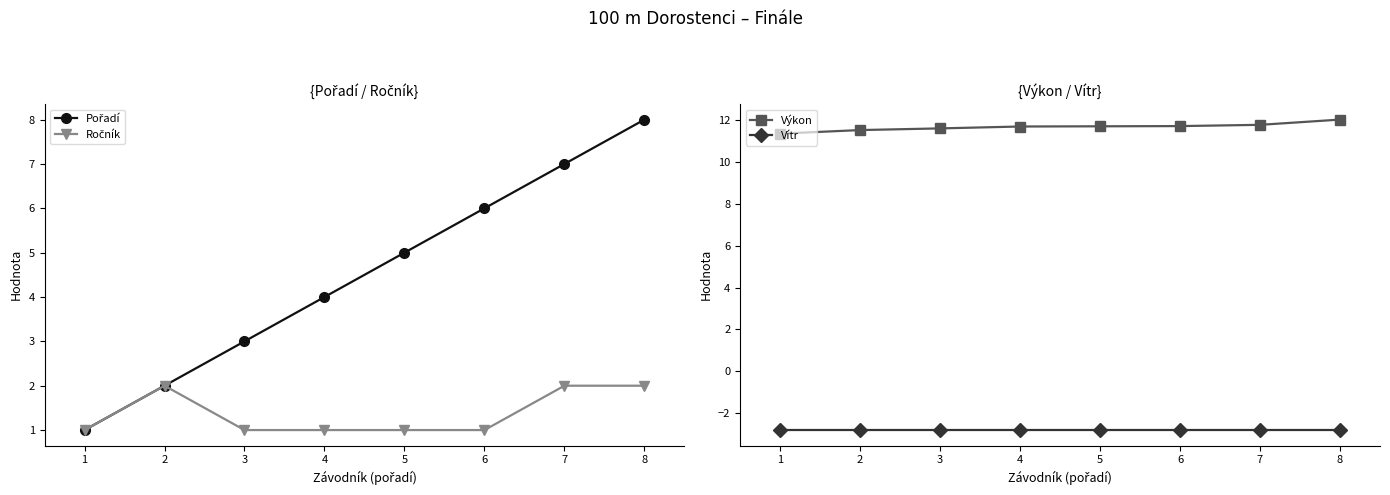

True or false: Ročník and Pořadí intersect in this chart.

False